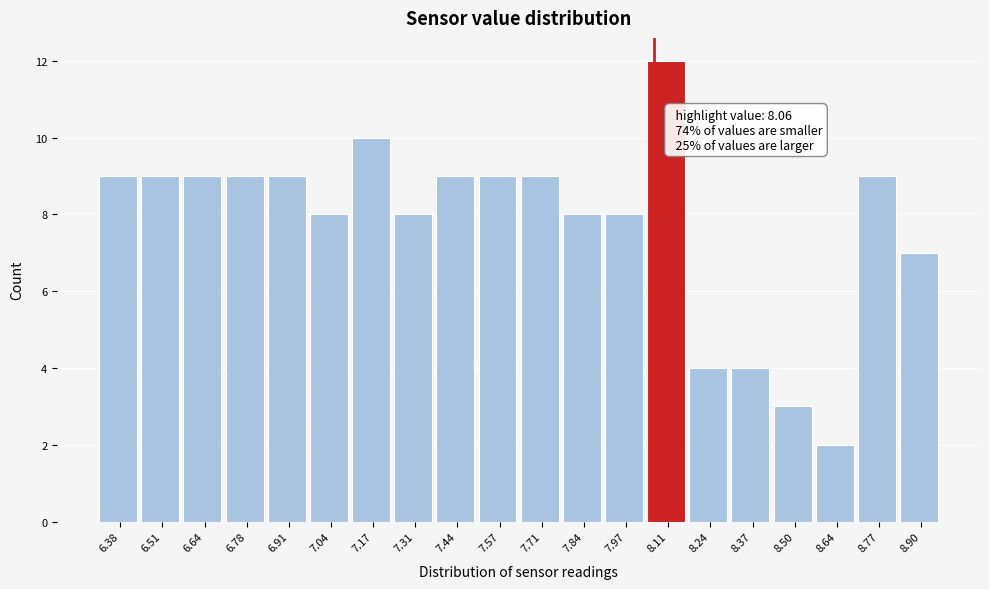

Over which range of the x-axis is the bar tallest?

8.04 to 8.18